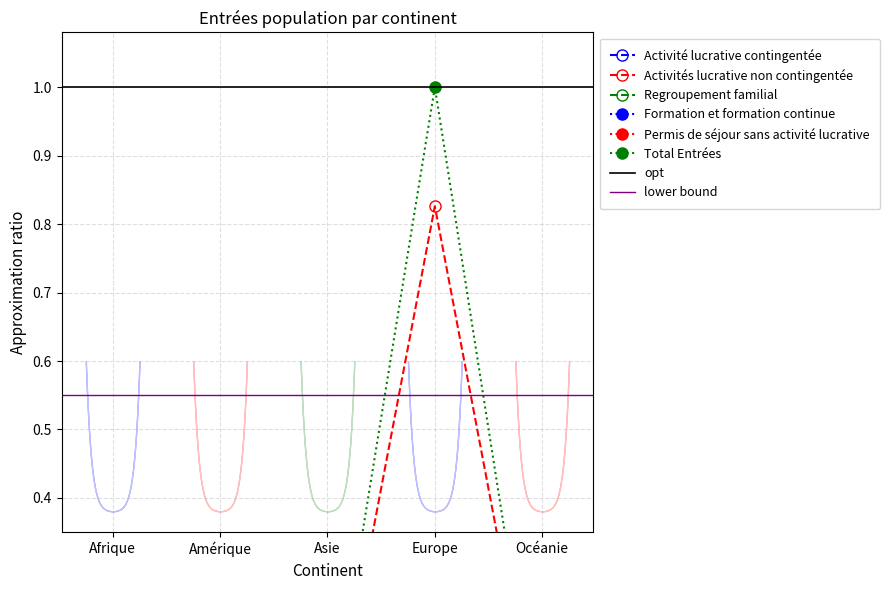

At which label is Permis de séjour sans activité lucrative closest to 0?

Asie